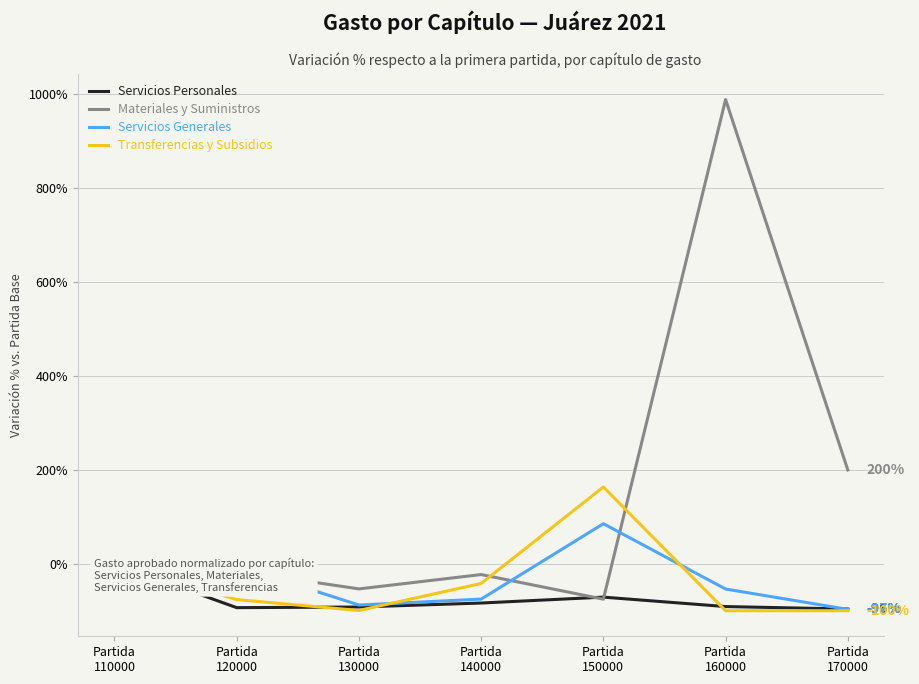

Where does the Materiales y Suministros series first go above -14?

Partida
110000